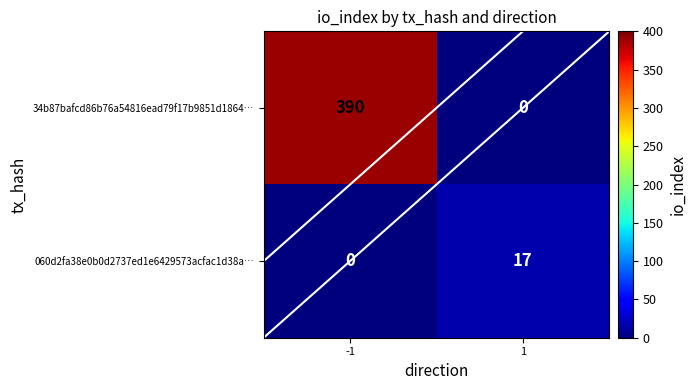

How many values in 34b87bafcd86b76a54816ead79f17b9851d1864… are above zero?

1